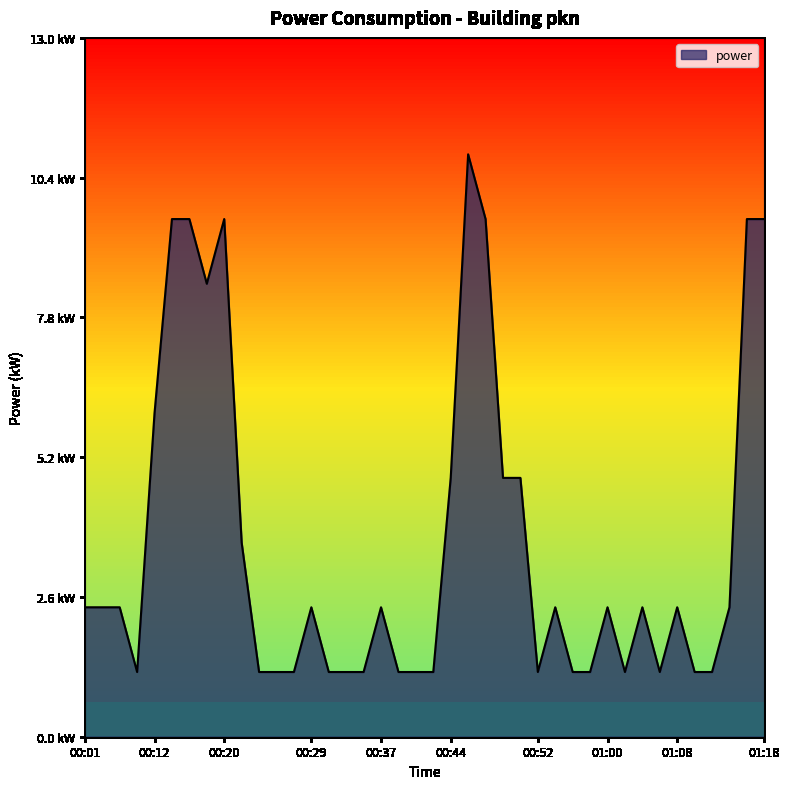

Does the chart display data point markers on the line(s)?

No